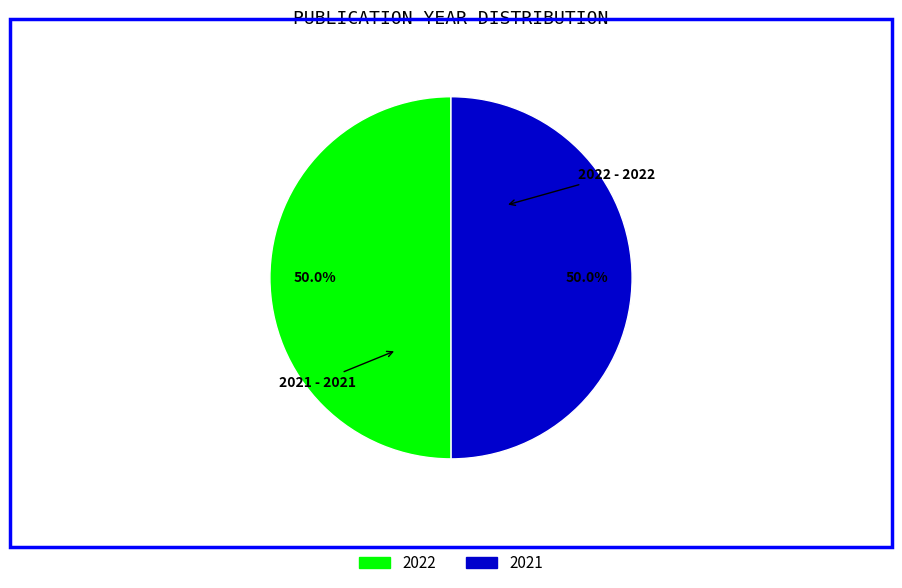

How many slices are in this pie chart?

2